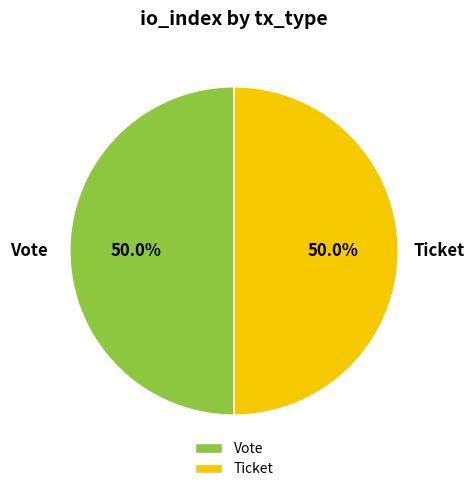

The Vote slice represents 99% of the pie. True or false?

False